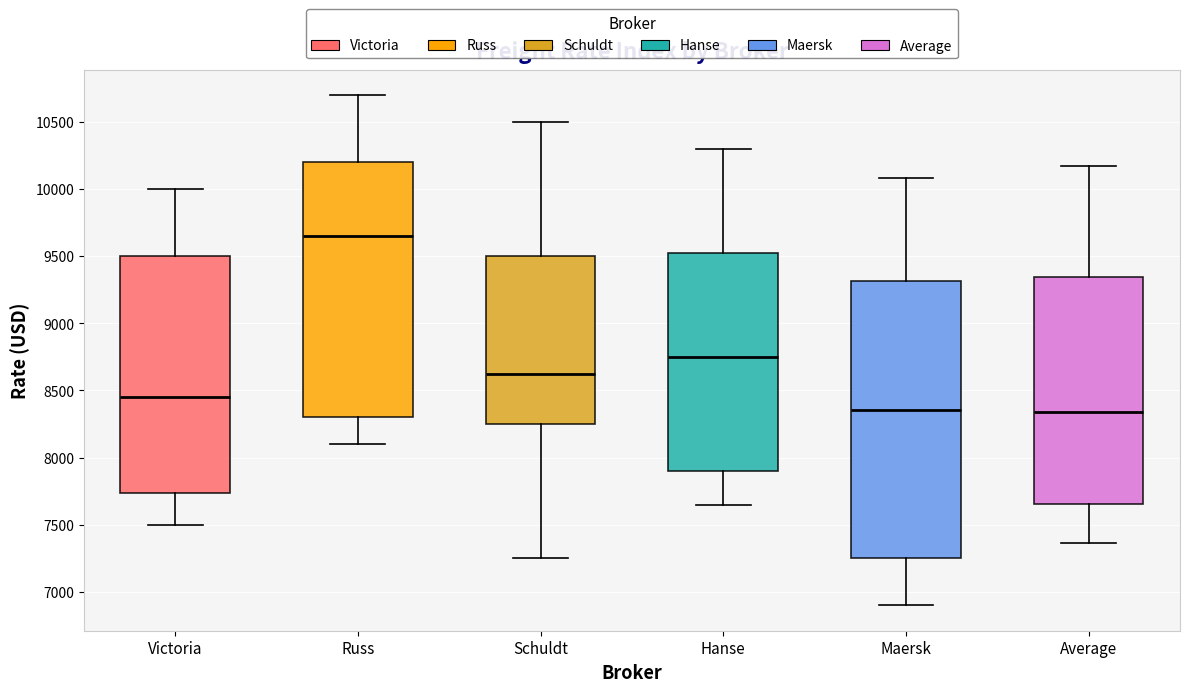

Which box has the highest median line?

Russ